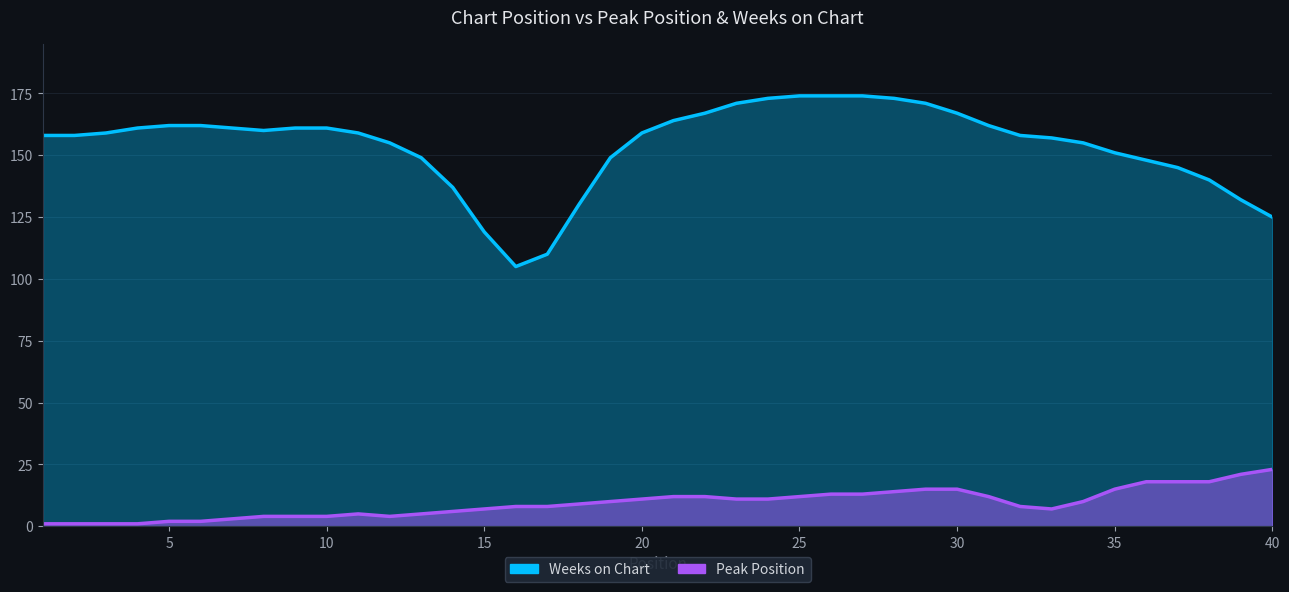

What is the average value of the Weeks on Chart series?

154